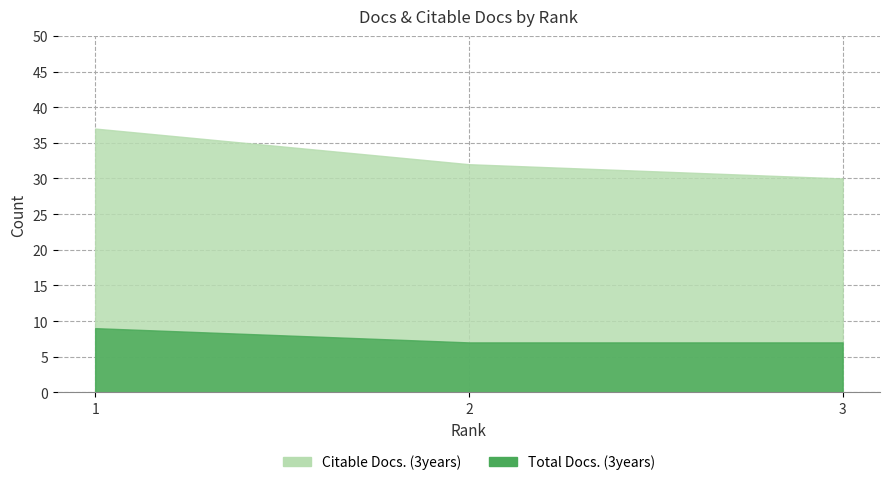

What are all the series names shown in the legend?

Total Docs. (3years), Citable Docs. (3years)